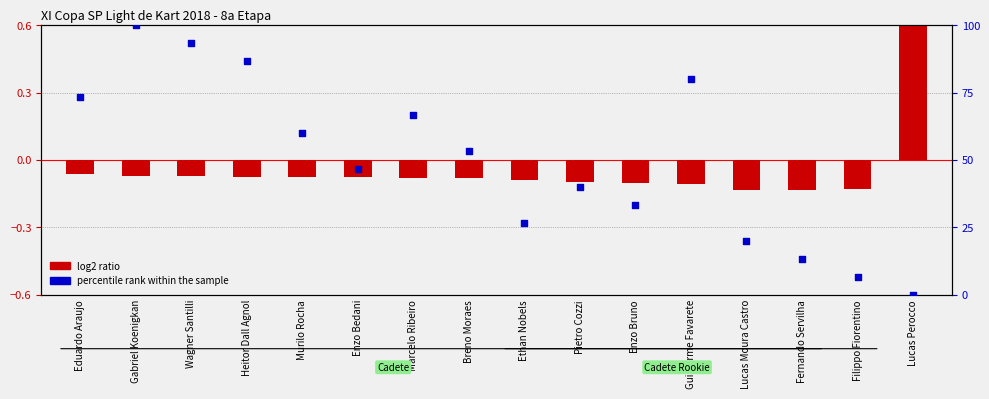

Which series has the largest Y range (max minus min)?

percentile rank within the sample